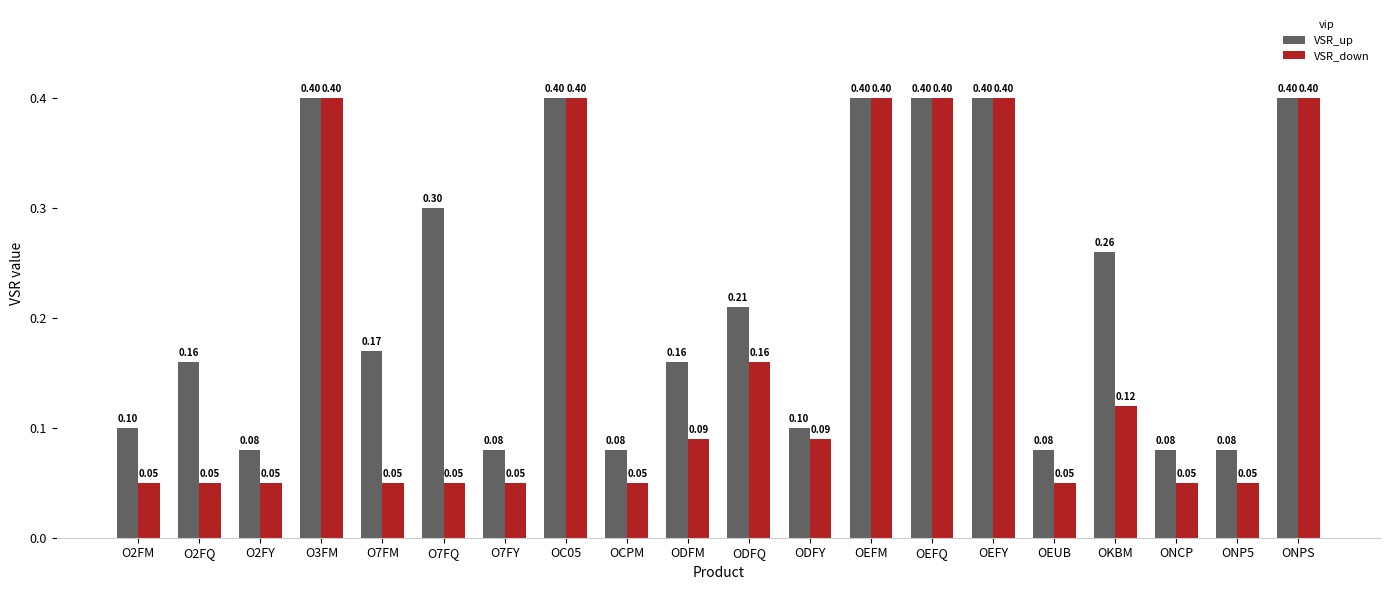

Which series has the widest spread of values?

VSR_down